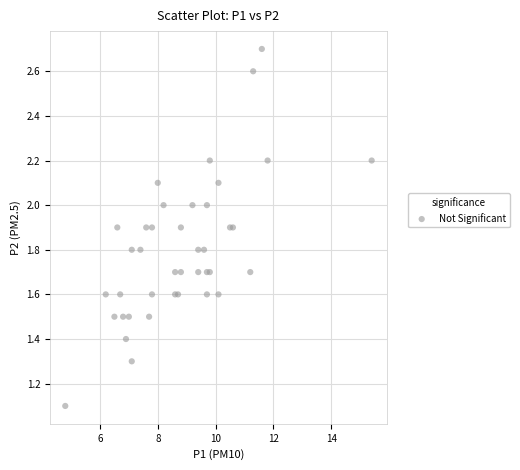

What Y value in the scatter plot is closest to 1?

1.1